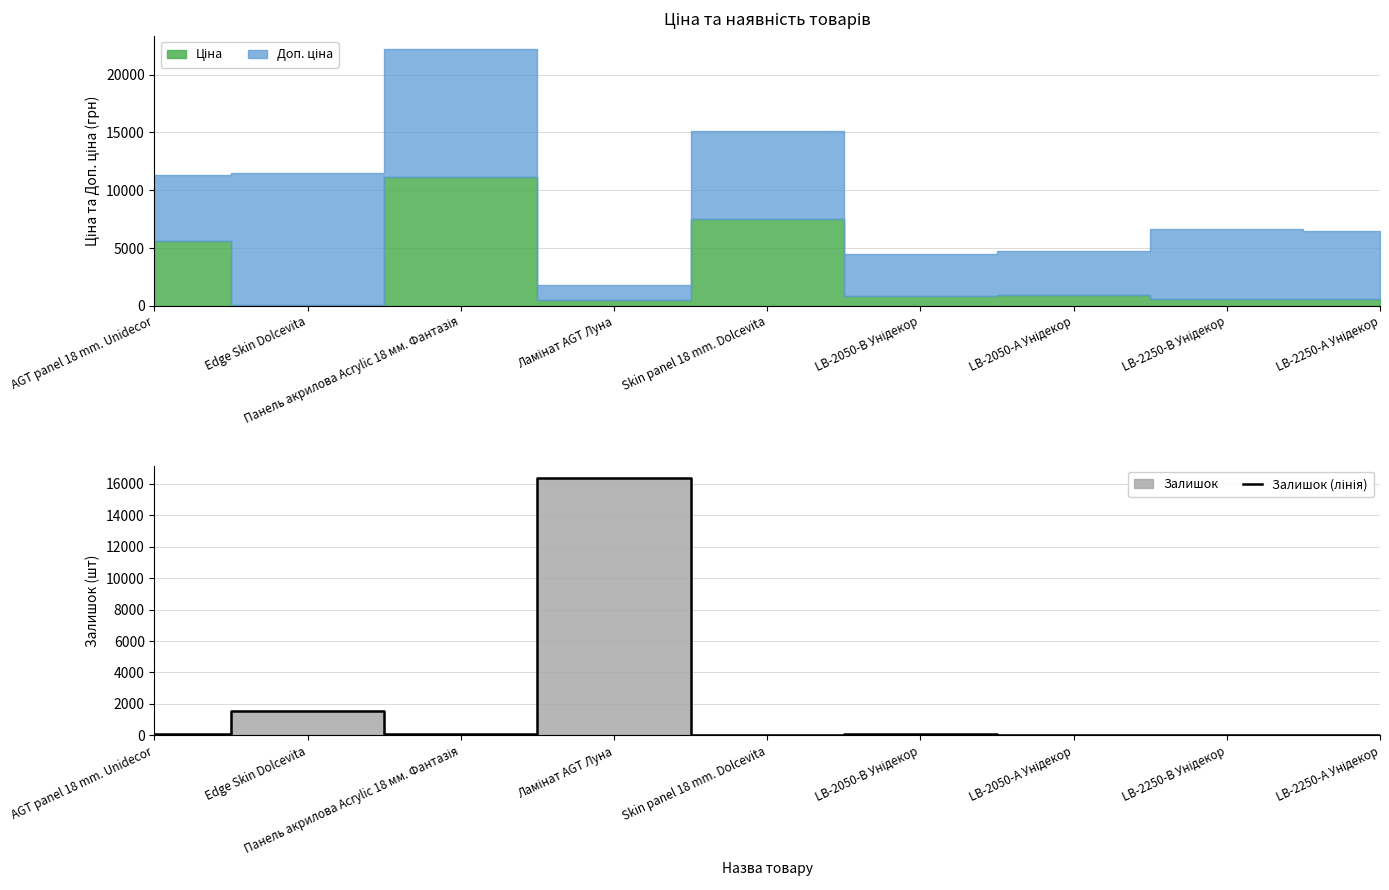

Reading left to right, what are all the values shown in this chart?

AGT panel 18 mm. Unidecor=101	Edge Skin Dolcevita=1577	Панель акрилова Acrylic 18 мм. Фантазія=65	Ламінат AGT Луна=16331	Skin panel 18 mm. Dolcevita=53	LB-2050-В Унідекор=91	LB-2050-А Унідекор=30	LB-2250-В Унідекор=28	LB-2250-А Унідекор=29